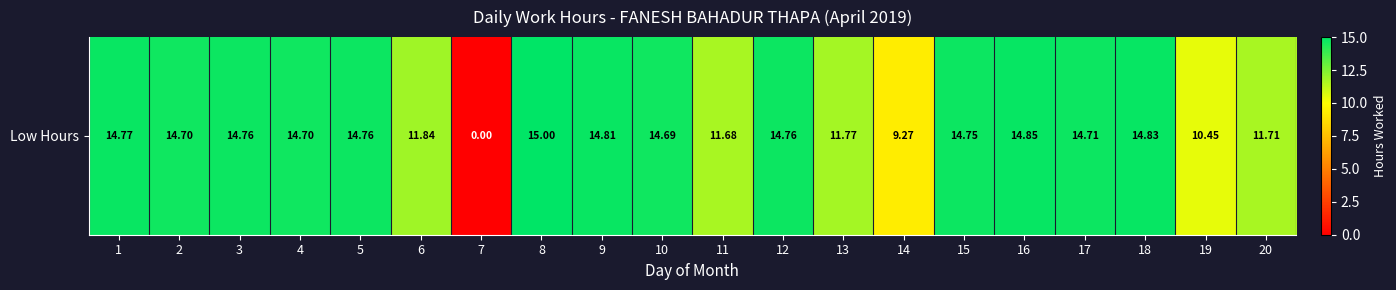

List the labels in order of value, smallest first.

7, 14, 19, 11, 20, 13, 6, 10, 2, 4, 17, 15, 3, 5, 12, 1, 9, 18, 16, 8